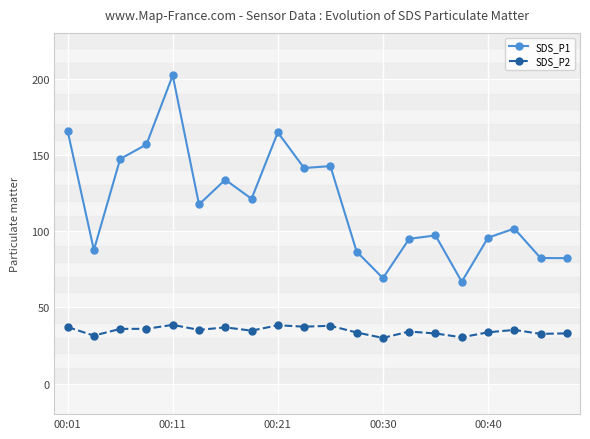

True or false: SDS_P1 and SDS_P2 intersect in this chart.

False